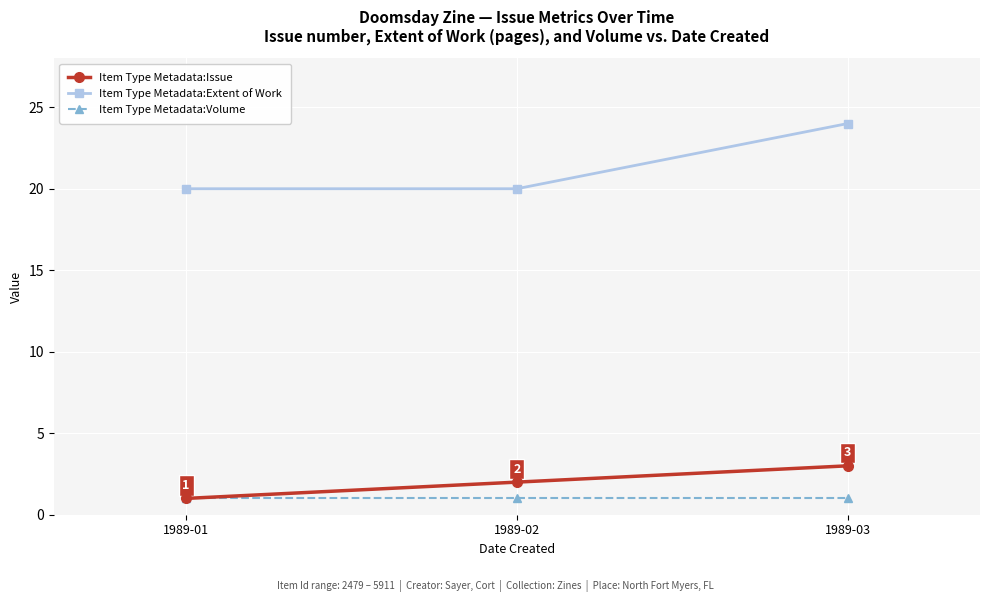

Which category has the lowest value in the Item Type Metadata:Issue series?

1989-01